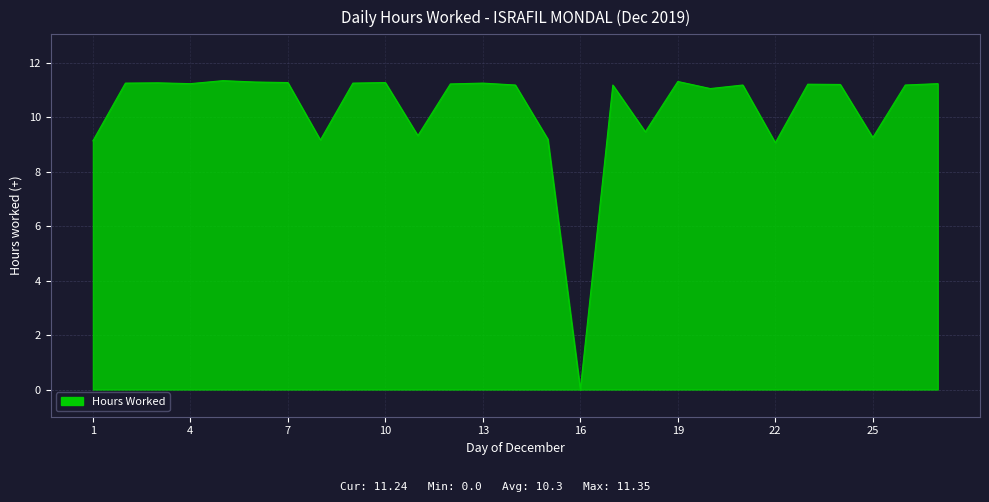

True or false: the data has more than 2 interior local peaks.

True